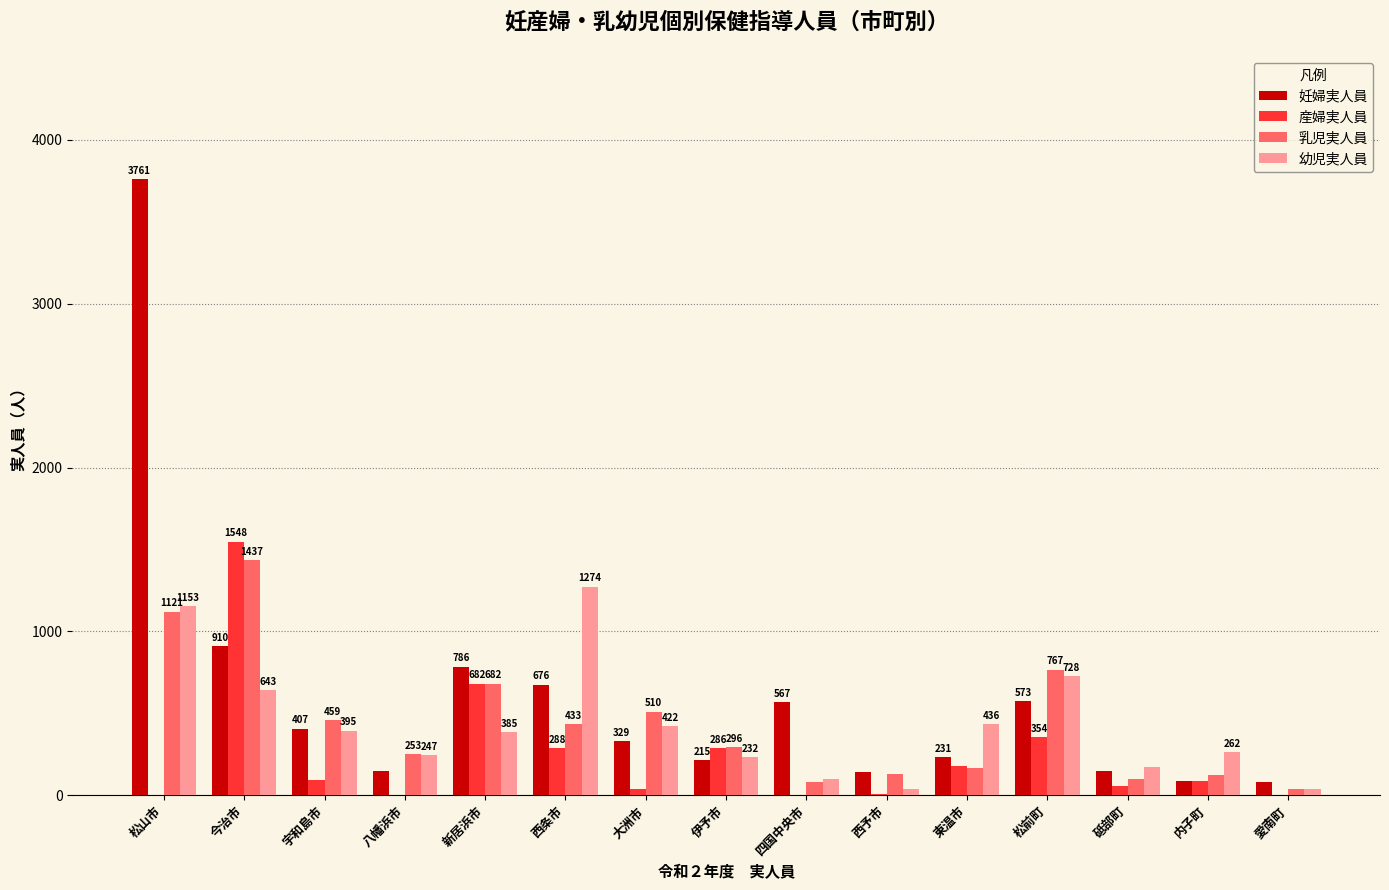

What is the maximum value for 幼児実人員?

1274